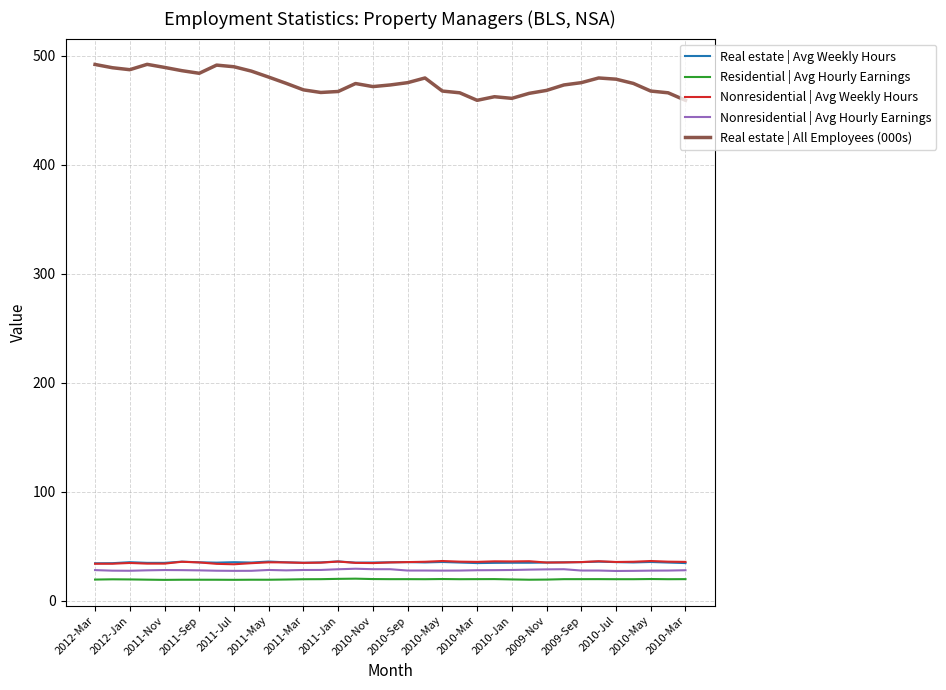

True or false: Residential | Avg Hourly Earnings and Real estate | All Employees (000s) cross at least once.

False